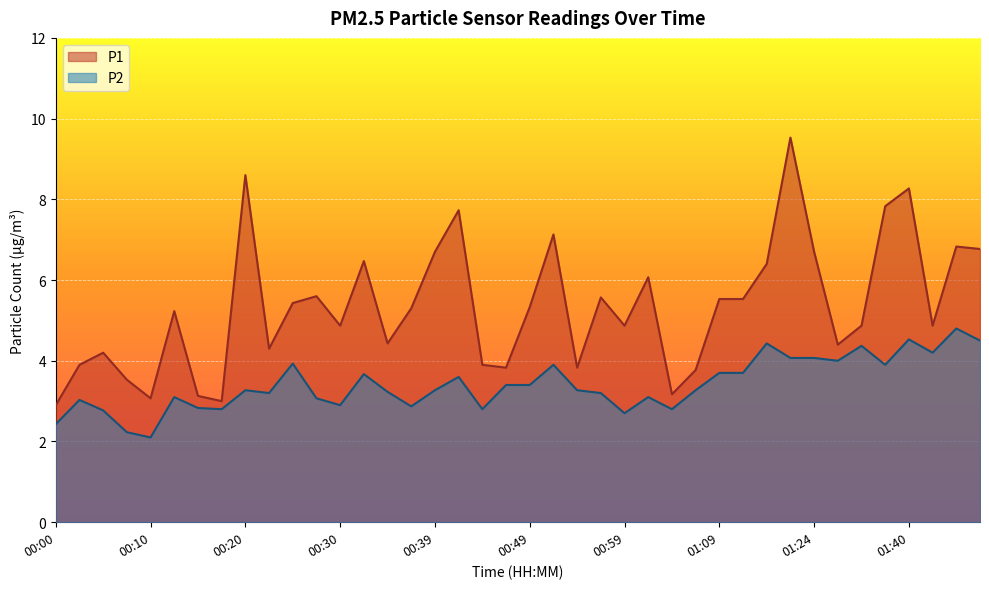

Rank the series by their average value, from lowest to highest.

P2, P1